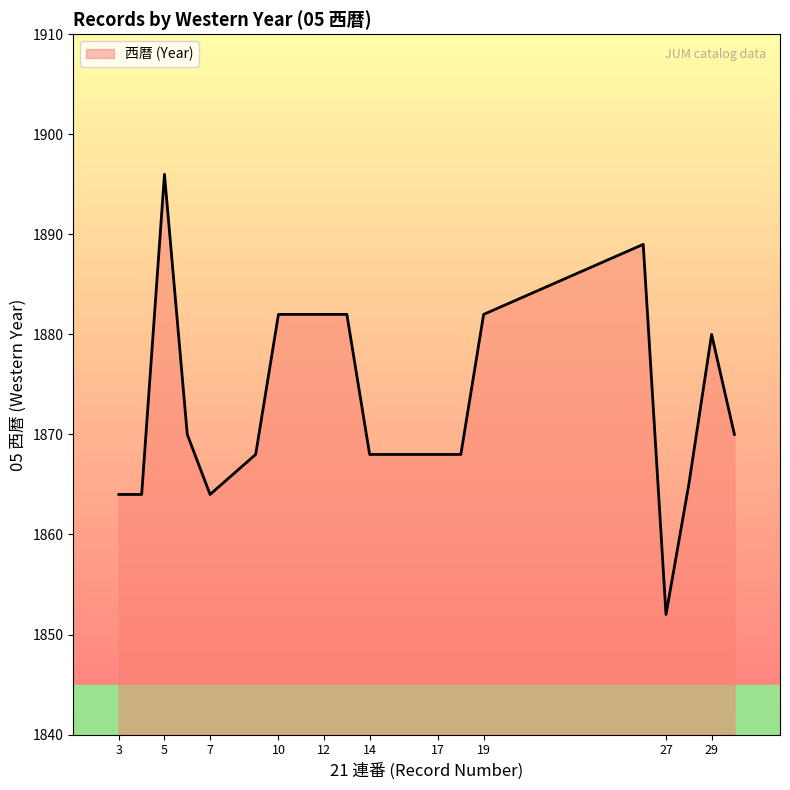

What is the greatest value displayed?

1896